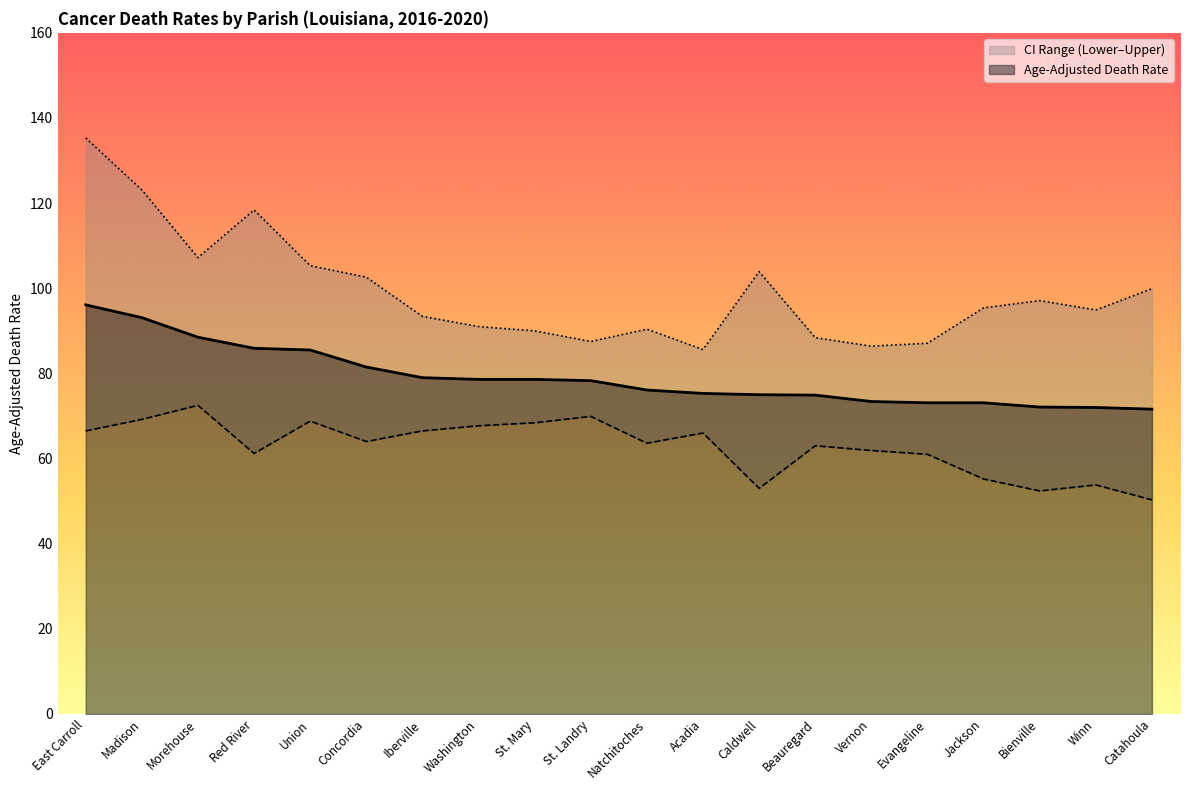

Between Natchitoches and Beauregard, which is larger?

Natchitoches